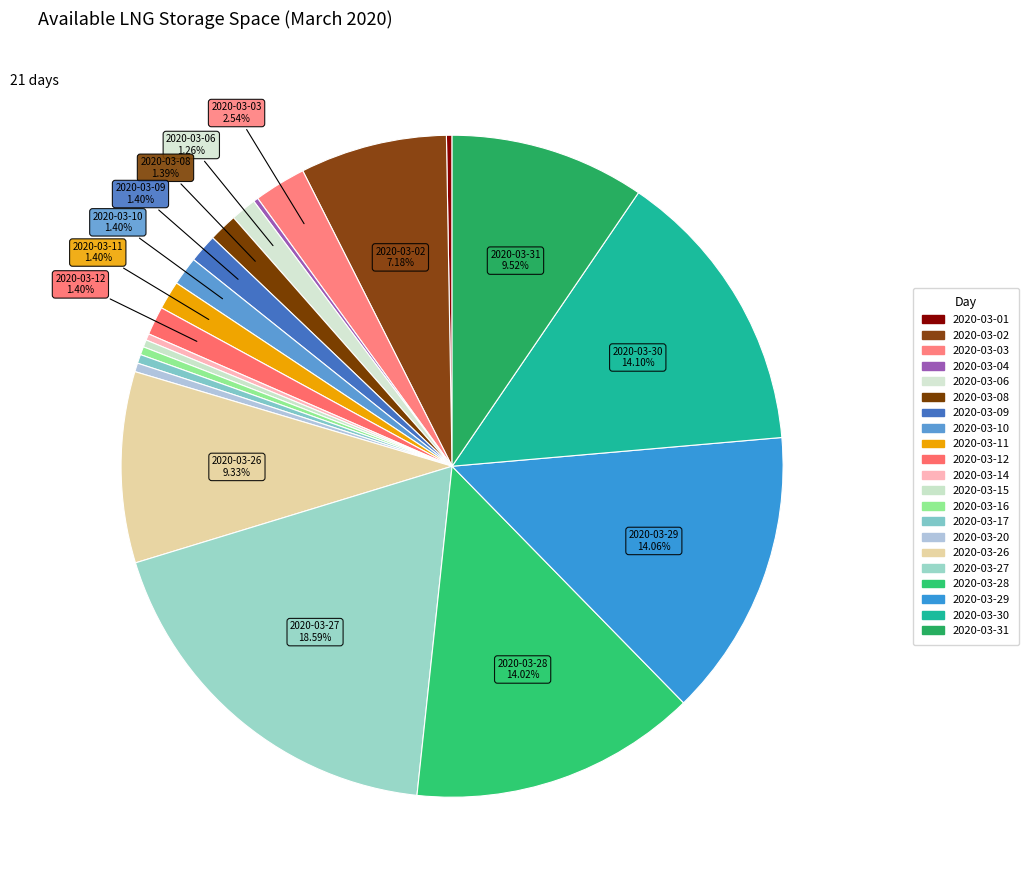

Between 2020-03-10 and 2020-03-17, which is larger?

2020-03-10